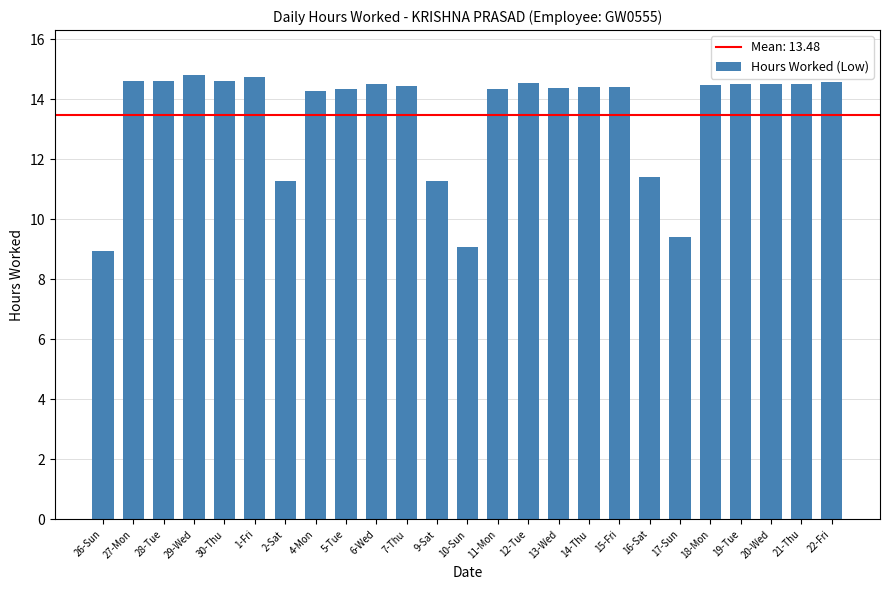

What position from the right is 4-Mon?

18